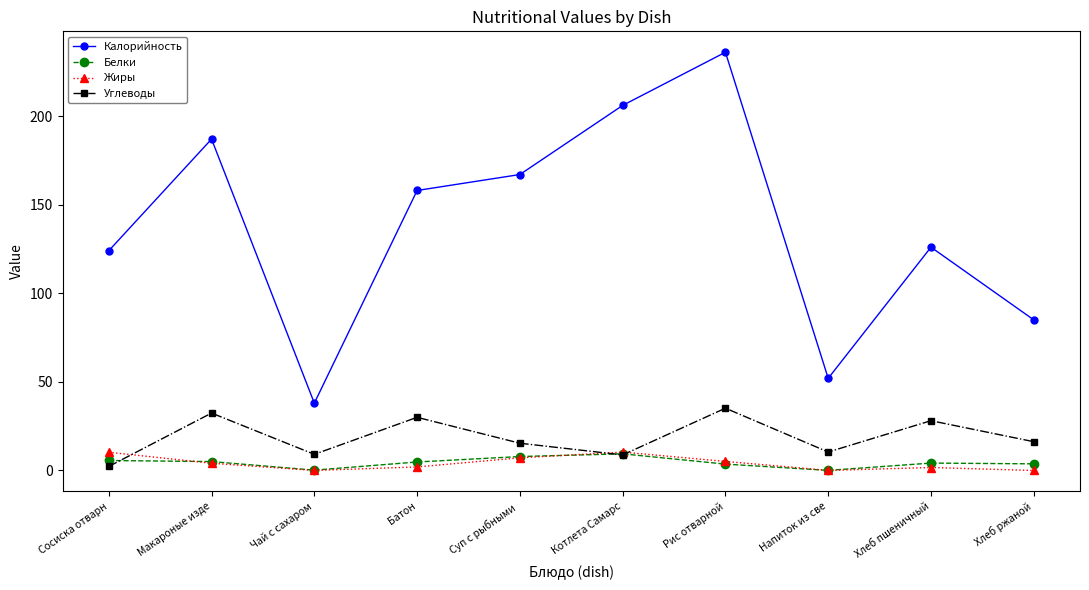

What value does the Углеводы series have at Суп с рыбными ?

15.4